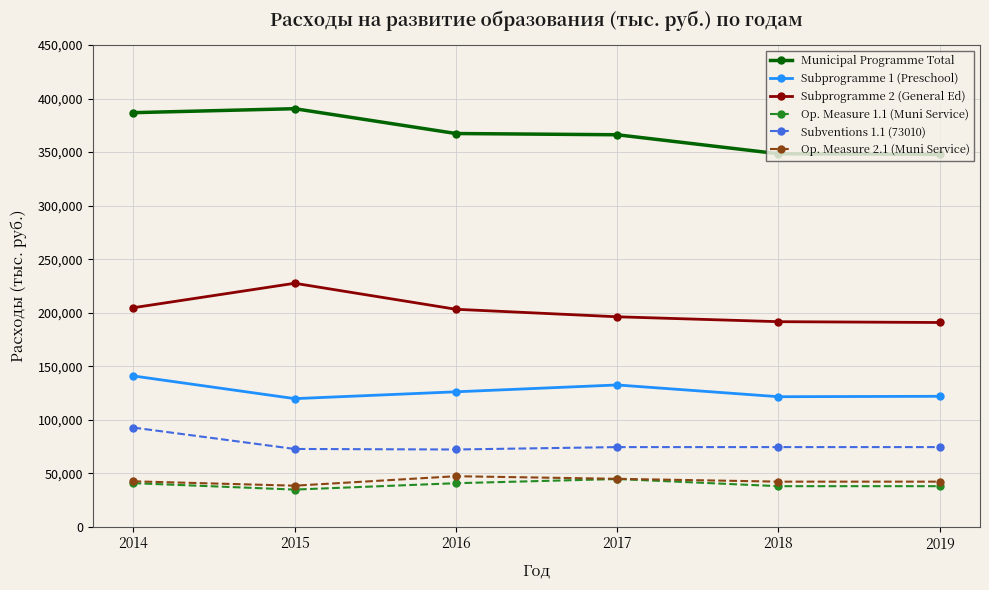

What is the total value across all series at 2014?

908624.1